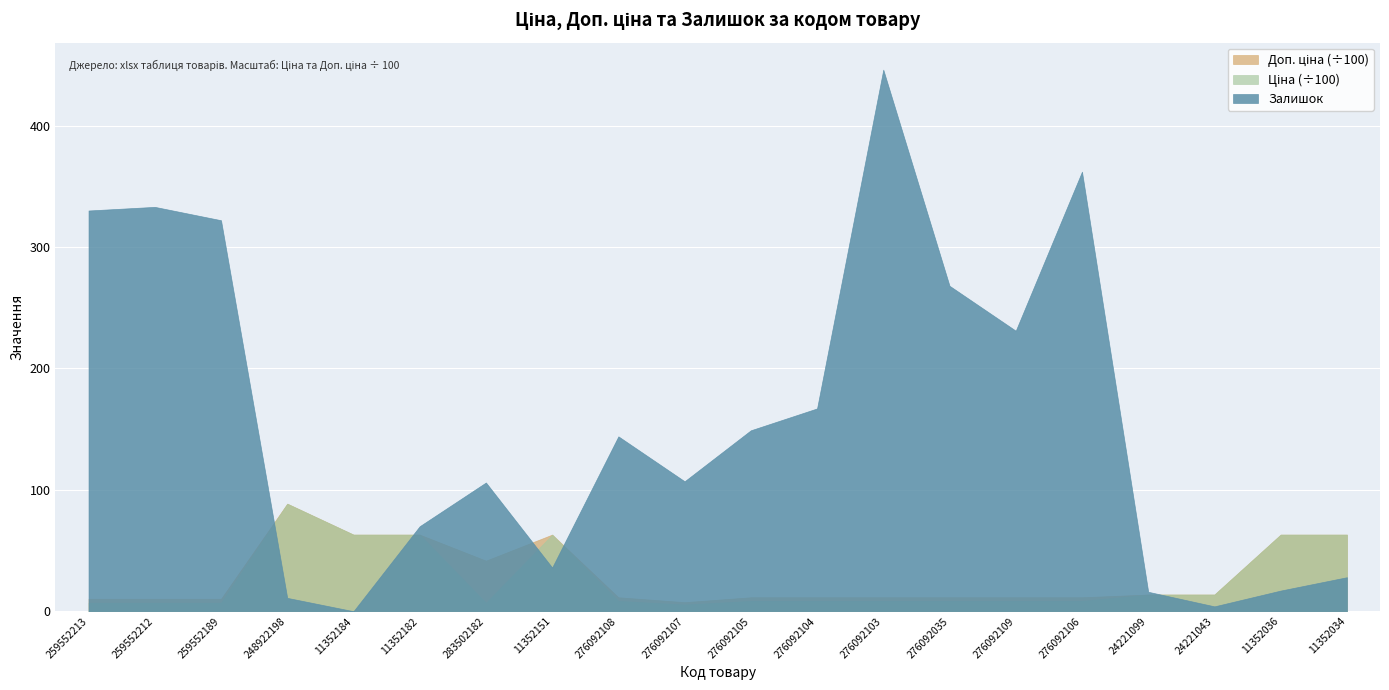

The value of Залишок at 276092107 is 147.0. True or false?

False